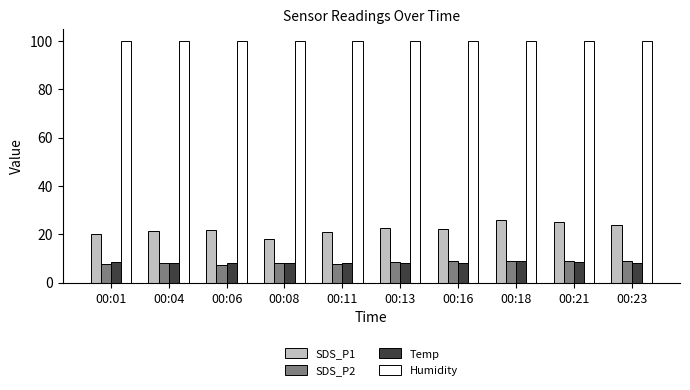

At how many categories does at least one series exceed 95?

10